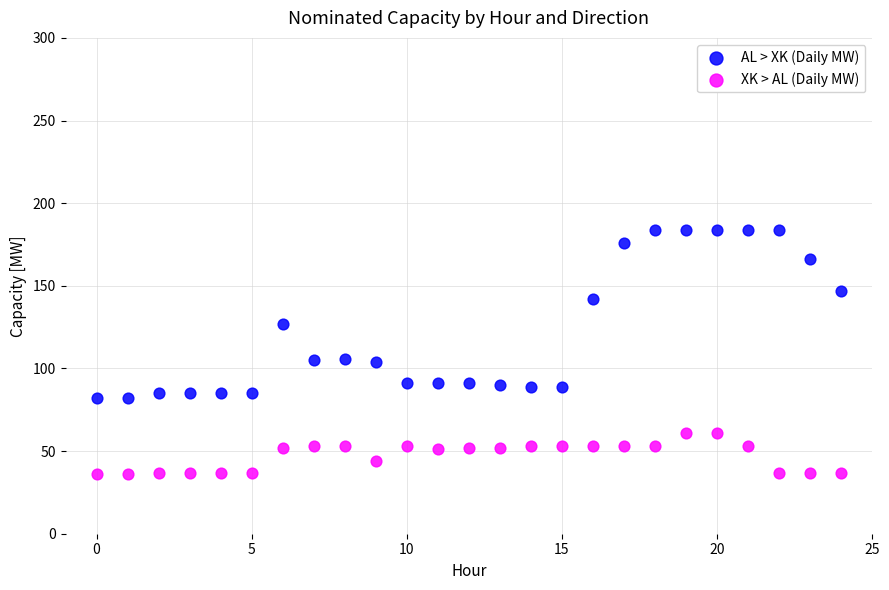

Across all data points, what is the range of Y values (max minus min)?

148